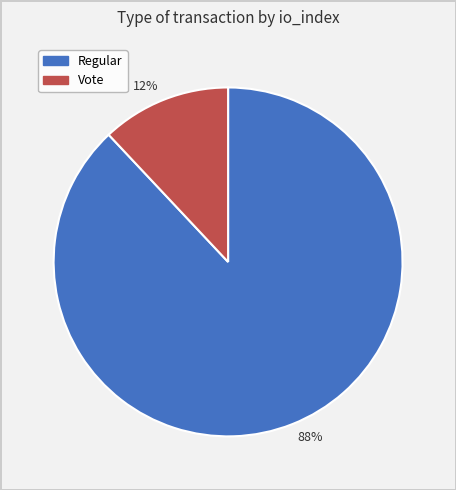

To the nearest percent, what is the difference between the largest and smallest slice percentages?

76%